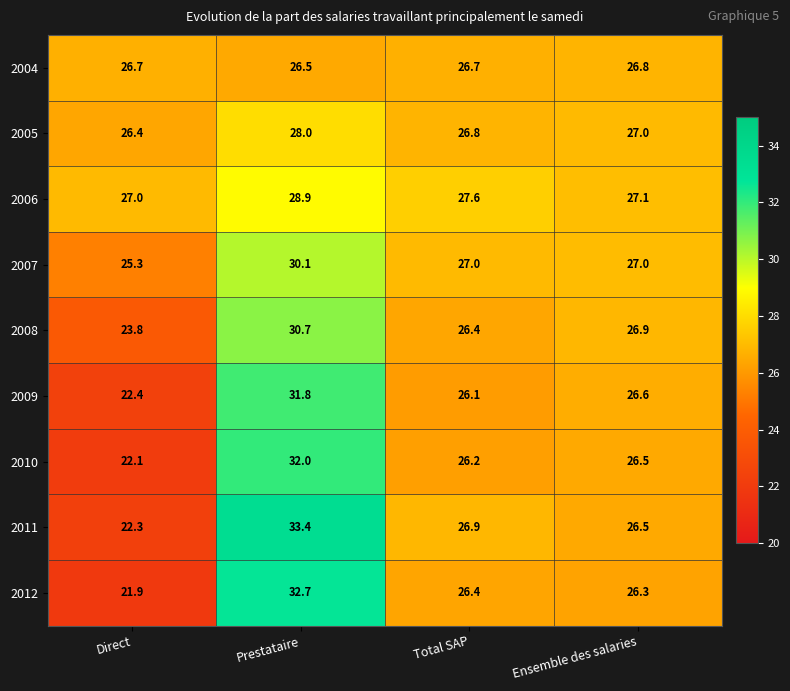

Which category has the highest value in the 2012 series?

Prestataire